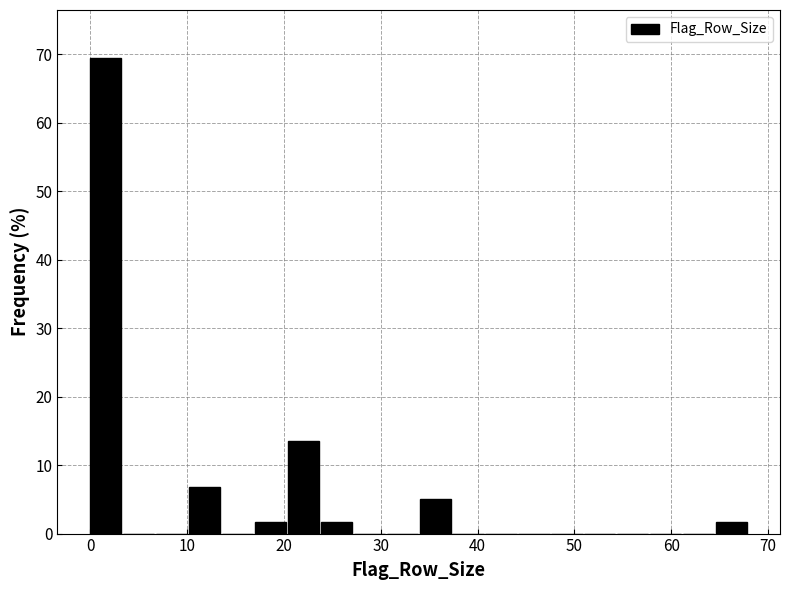

Around what value on the x-axis is the tallest bar? Give the approximate position of its centre, as read against the axis.

2